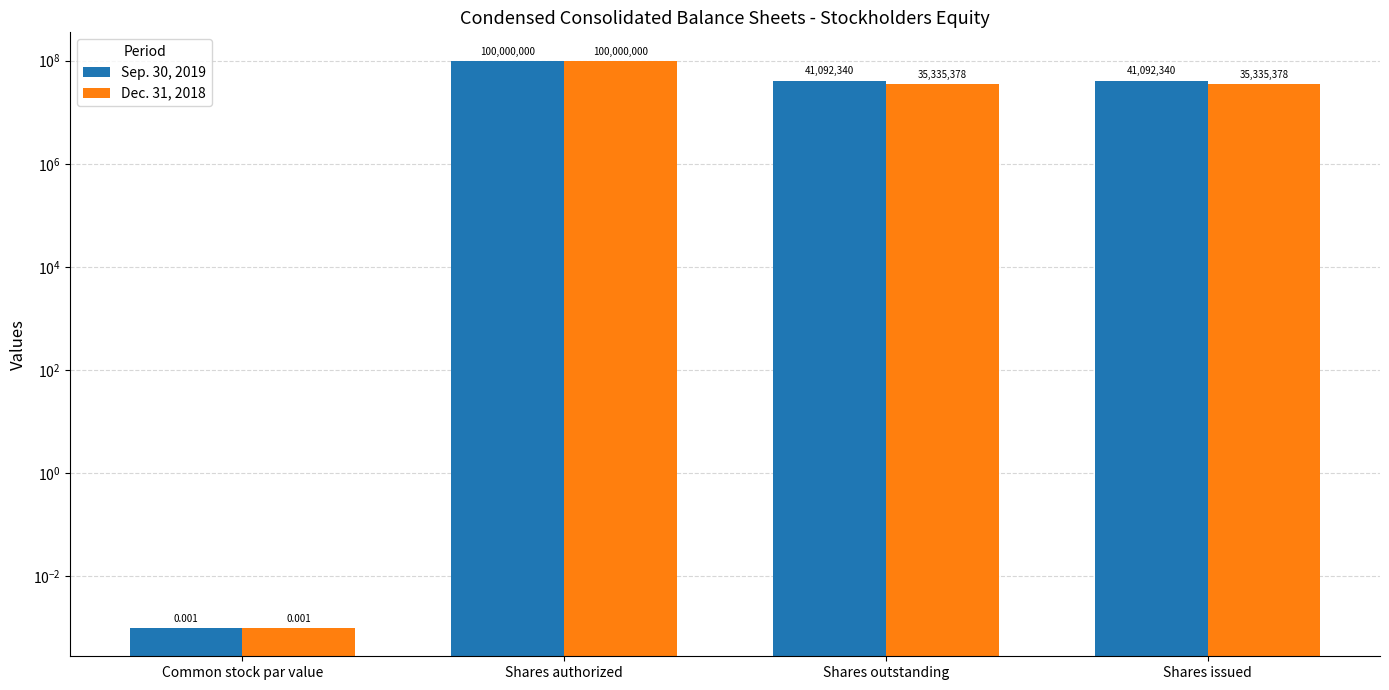

Reading left to right, list all the values displayed in this chart.

Sep. 30, 2019: 0.0	100000000.0	41092340.0	41092340.0
Dec. 31, 2018: 0.0	100000000.0	35335378.0	35335378.0